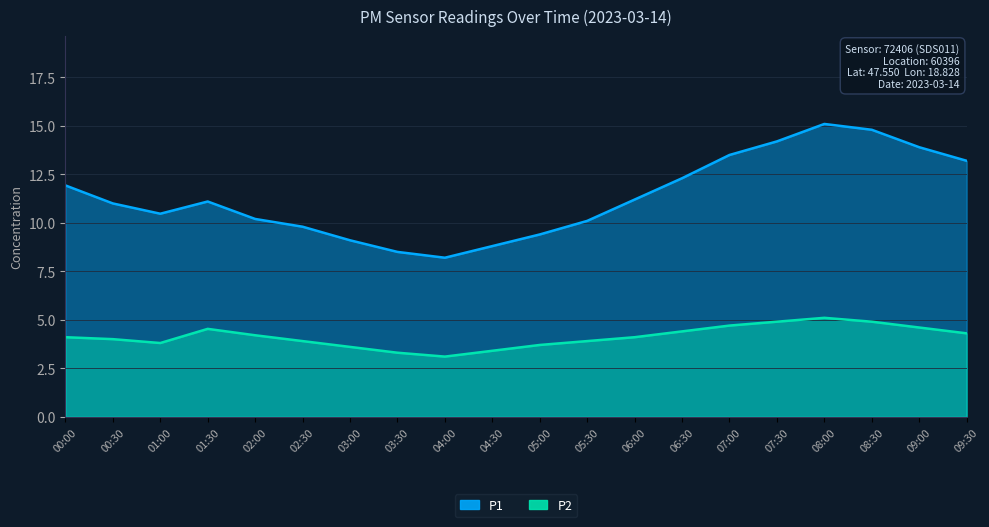

Reading right to left, what are all the values shown in this chart?

P1: 09:30=13.2	09:00=13.9	08:30=14.8	08:00=15.1	07:30=14.2	07:00=13.5	06:30=12.3	06:00=11.2	05:30=10.1	05:00=9.4	04:30=8.8	04:00=8.2	03:30=8.5	03:00=9.1	02:30=9.8	02:00=10.2	01:30=11.1	01:00=10.5	00:30=11.0	00:00=11.9
P2: 09:30=4.3	09:00=4.6	08:30=4.9	08:00=5.1	07:30=4.9	07:00=4.7	06:30=4.4	06:00=4.1	05:30=3.9	05:00=3.7	04:30=3.4	04:00=3.1	03:30=3.3	03:00=3.6	02:30=3.9	02:00=4.2	01:30=4.5	01:00=3.8	00:30=4.0	00:00=4.1